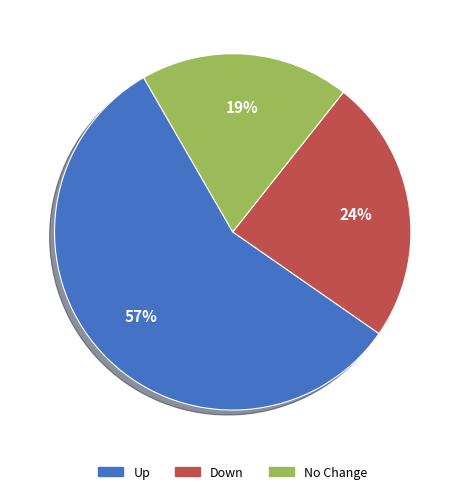

Is there a majority slice in this chart?

Yes